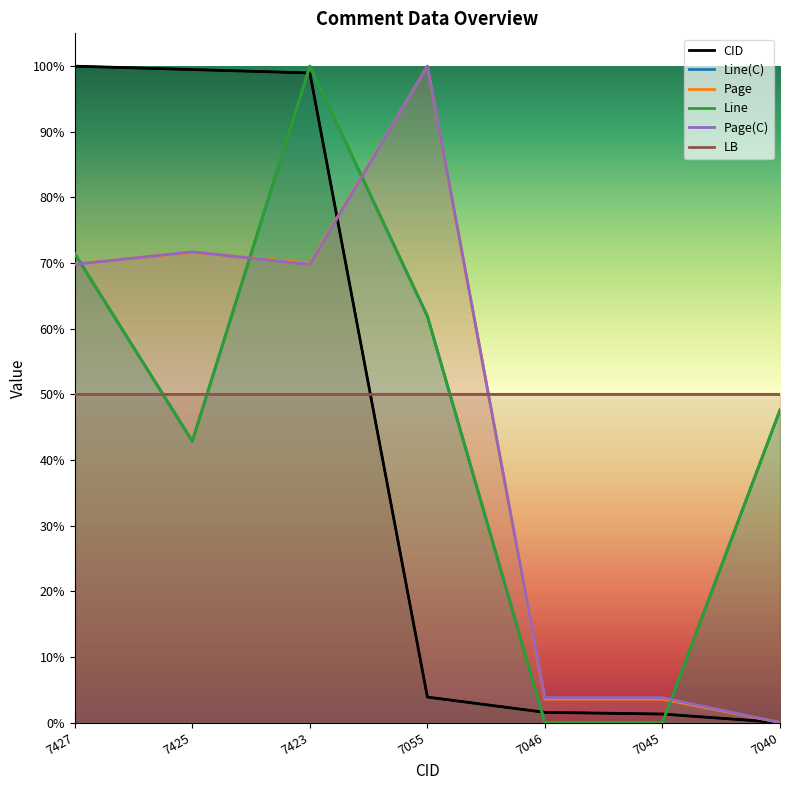

List the series in order of their peak value, highest first.

CID, Line(C), Page, Line, Page(C)